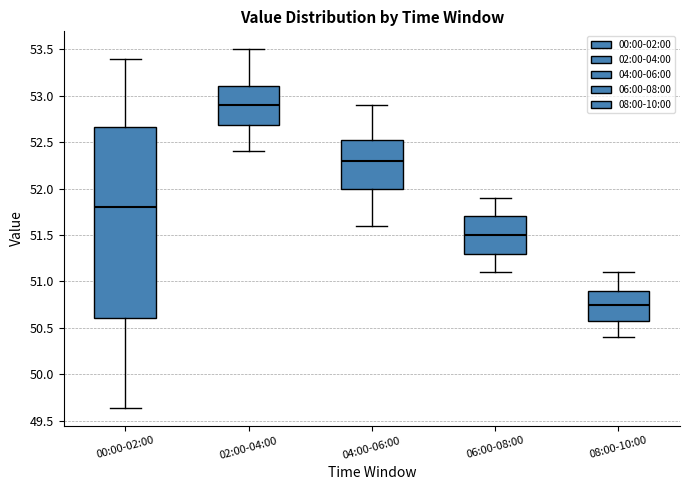

Reading left to right, read every box against the y-axis: the position of its median line, the range the box covers, and the ends of its whiskers. The values are not printed on the chart, so give them approximately, as read against the axis.

00:00-02:00: median 51.80, box 50.60 to 52.65, whiskers 49.65 to 53.40
02:00-04:00: median 52.90, box 52.70 to 53.10, whiskers 52.40 to 53.50
04:00-06:00: median 52.30, box 52.00 to 52.55, whiskers 51.60 to 52.90
06:00-08:00: median 51.50, box 51.30 to 51.70, whiskers 51.10 to 51.90
08:00-10:00: median 50.75, box 50.60 to 50.90, whiskers 50.40 to 51.10